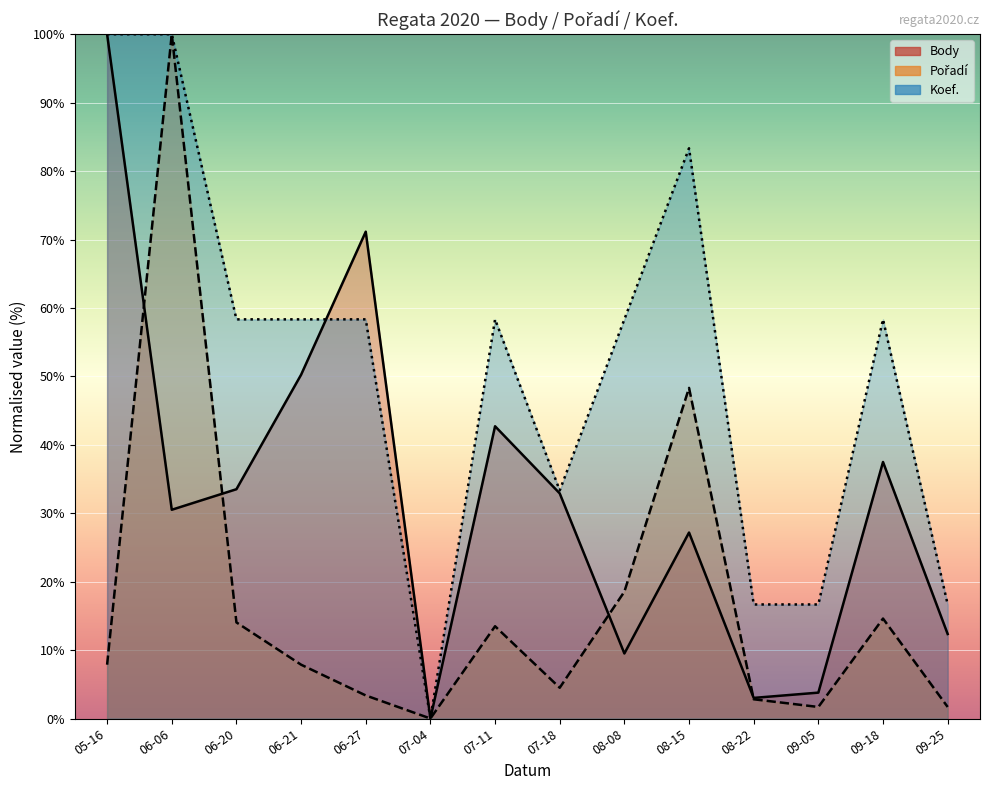

Which series has the widest spread of values?

Body